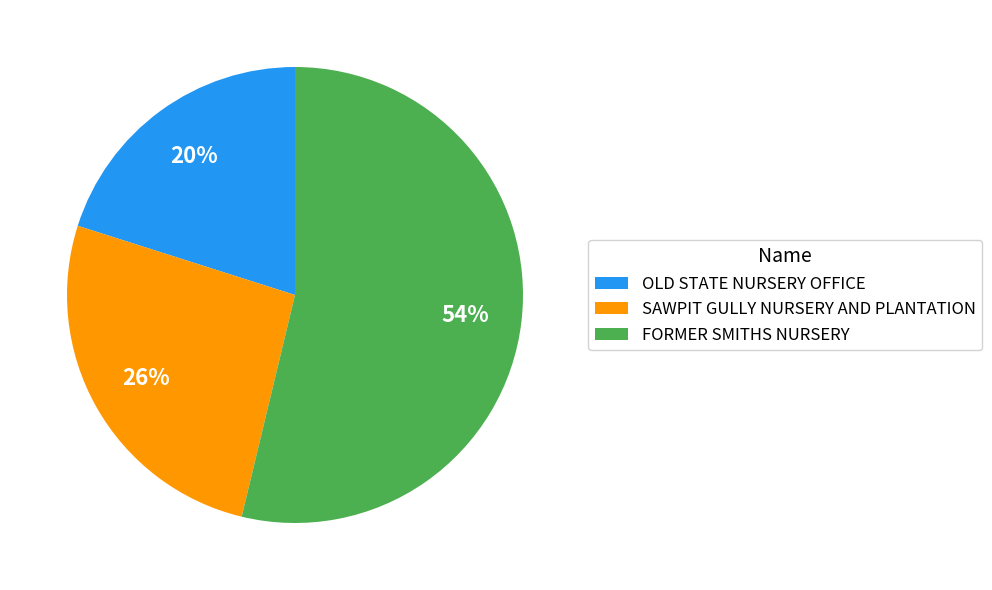

Rank the categories by value from highest to lowest.

FORMER SMITHS NURSERY, SAWPIT GULLY NURSERY AND PLANTATION, OLD STATE NURSERY OFFICE